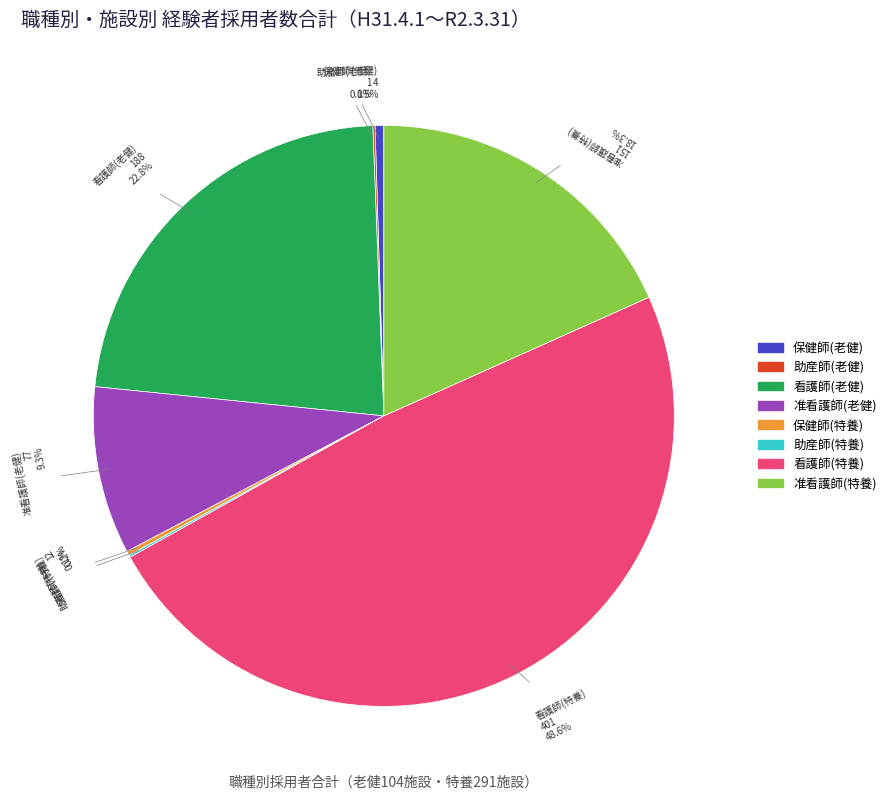

To the nearest percent, what is the difference between the 保健師(老健) and 准看護師(老健) slice percentages?

9%